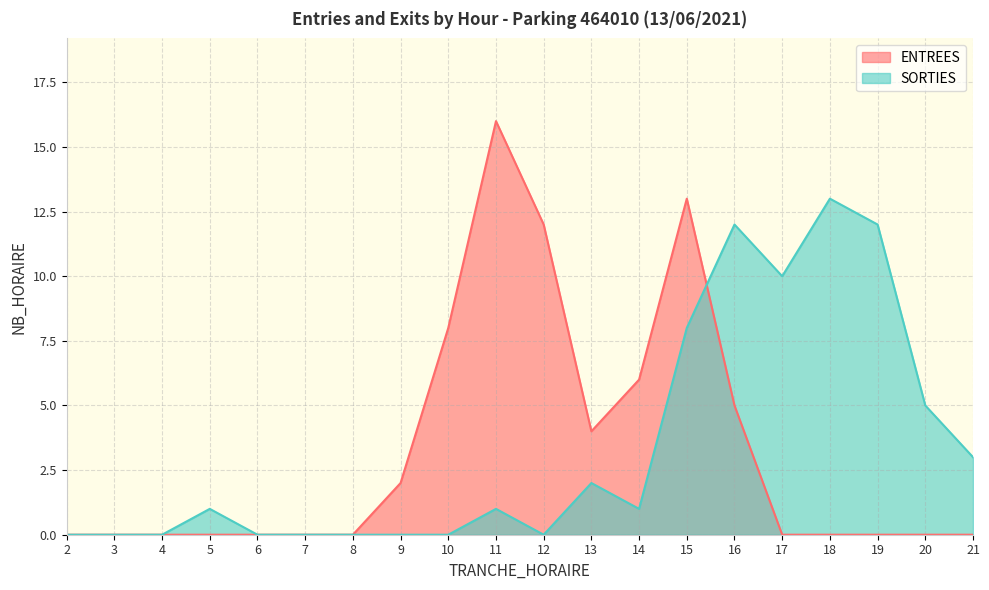

At which label does ENTREES reach its minimum?

2